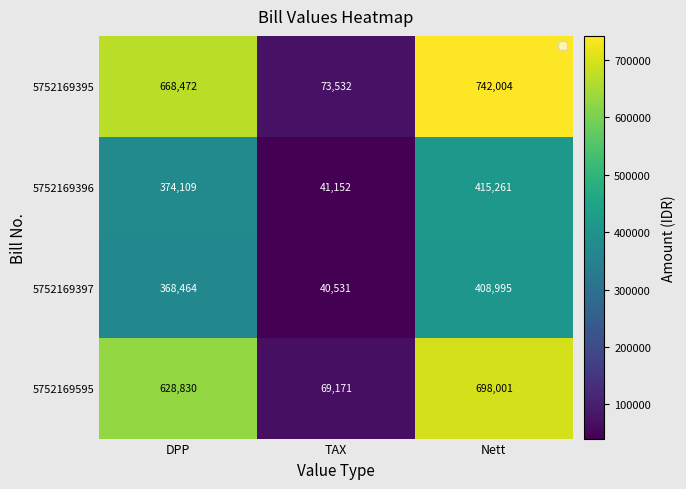

The 5752169395 series shows 742004 at Nett. True or false?

True